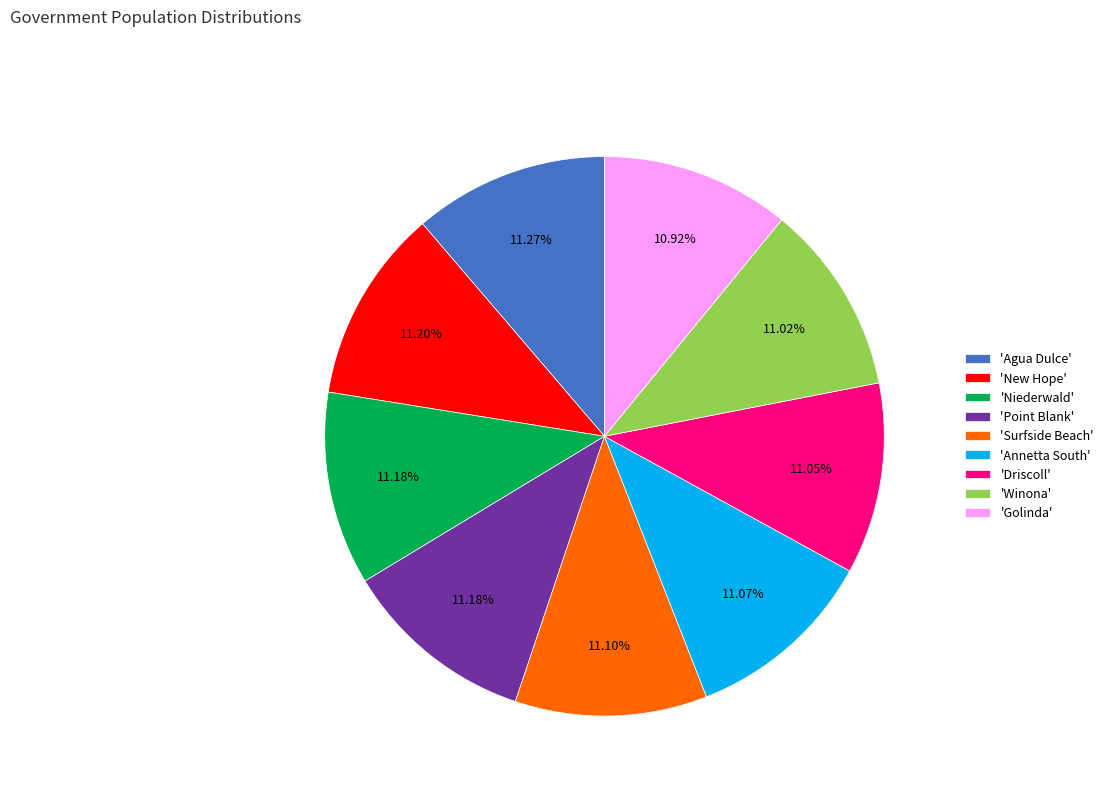

Does 'Point Blank' represent more than half of the total?

No